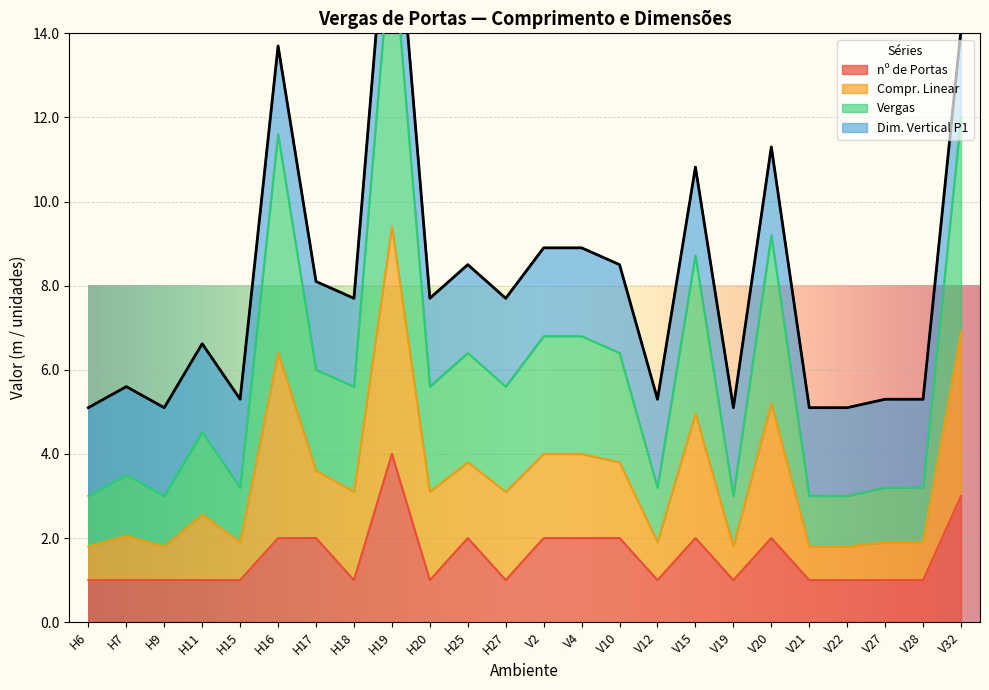

The value of nº de Portas at H15 is 0. True or false?

False